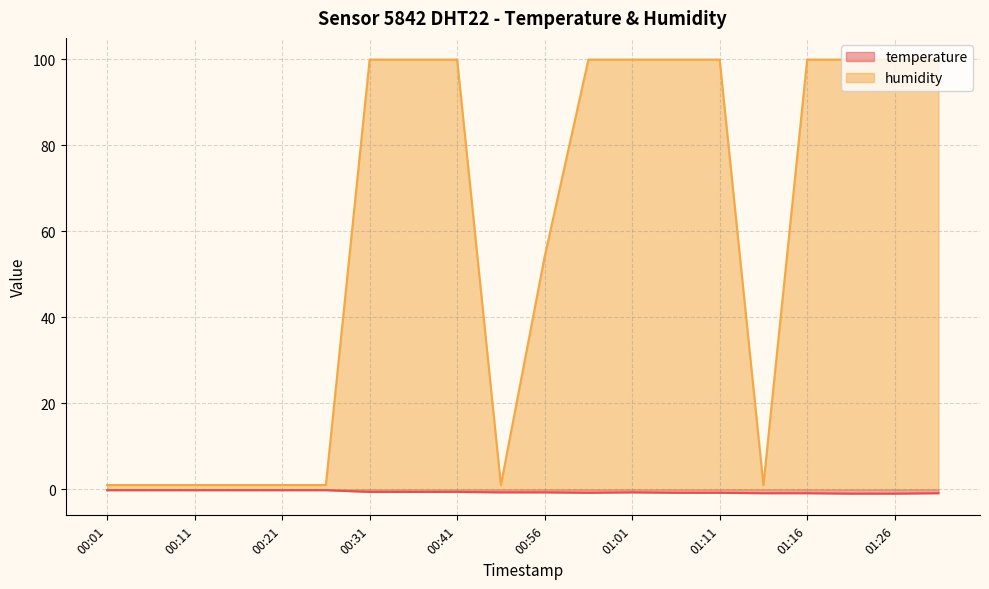

Reading left to right, what are all the values shown in this chart?

temperature: 00:01=-0.2	00:06=-0.2	00:11=-0.2	00:16=-0.2	00:21=-0.2	00:26=-0.2	00:31=-0.6	00:36=-0.6	00:41=-0.6	00:46=-0.7	00:56=-0.7	00:58=-0.8	01:01=-0.7	01:06=-0.8	01:11=-0.8	01:13=-0.9	01:16=-0.9	01:21=-1.0	01:26=-1.0	01:31=-0.9
humidity: 00:01=1.0	00:06=1.0	00:11=1.0	00:16=1.0	00:21=1.0	00:26=1.0	00:31=99.9	00:36=99.9	00:41=99.9	00:46=1.0	00:56=54.1	00:58=99.9	01:01=99.9	01:06=99.9	01:11=99.9	01:13=1.0	01:16=99.9	01:21=99.9	01:26=99.9	01:31=99.9